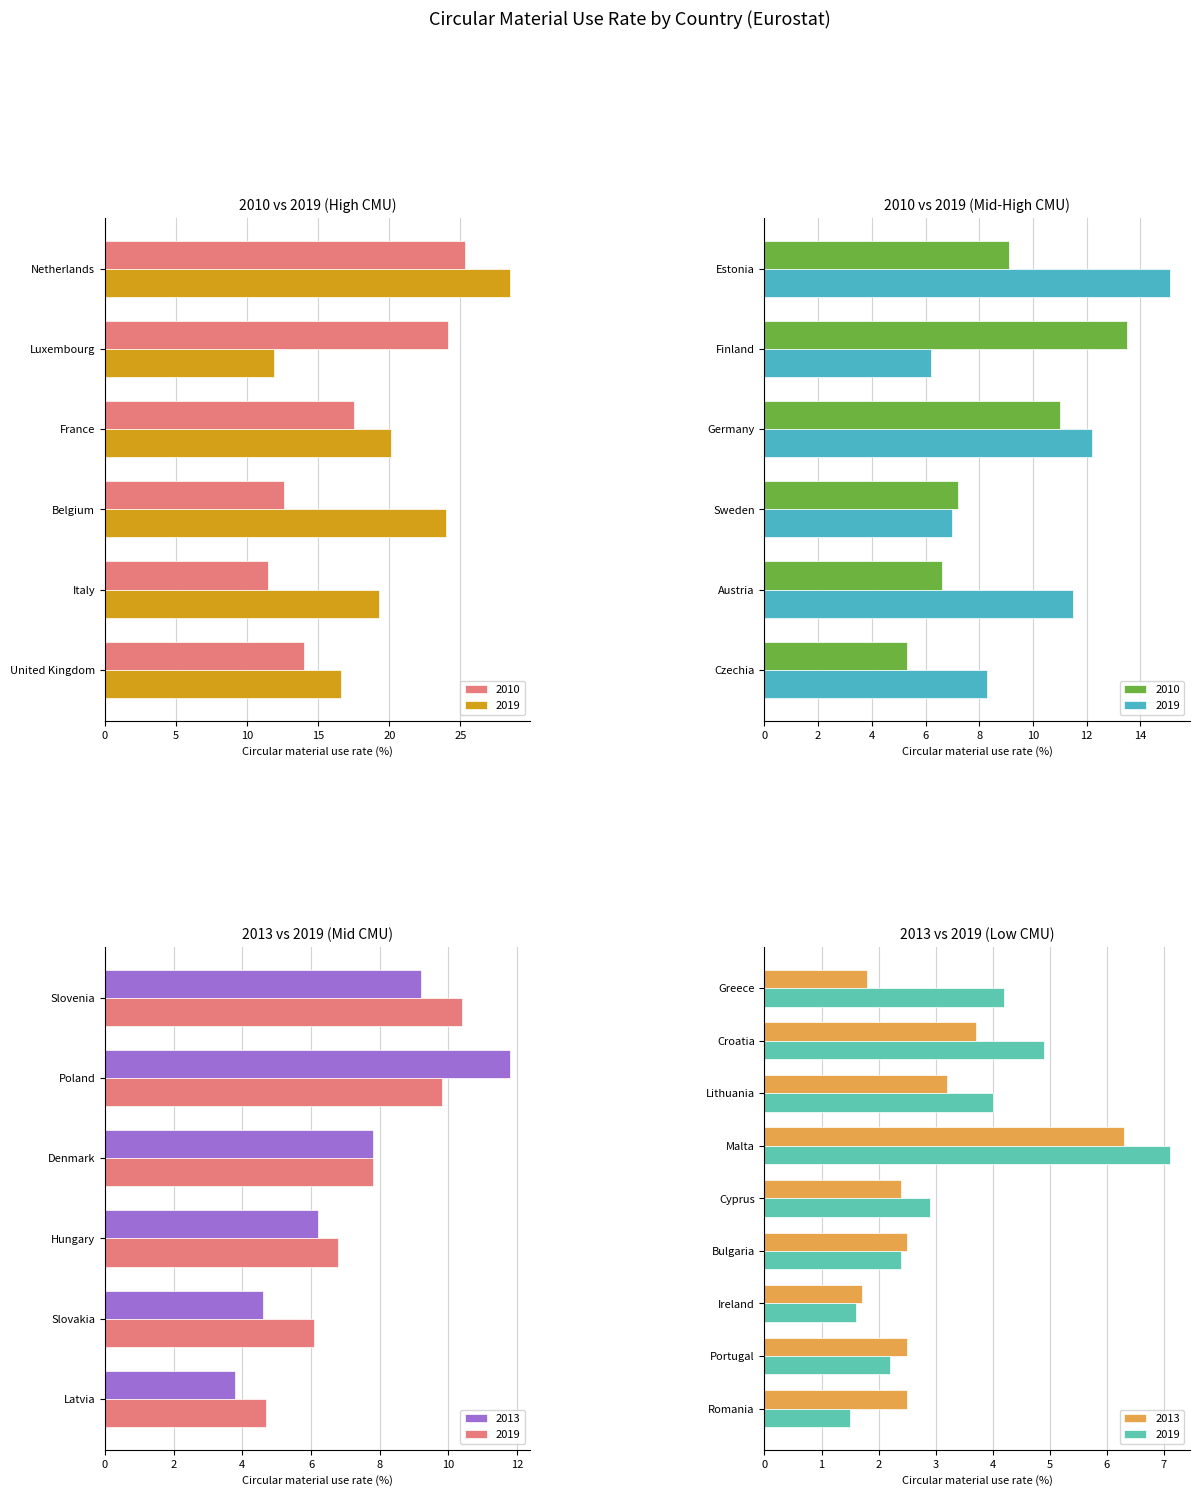

The value of 2019 at 9 is 29.8. True or false?

False